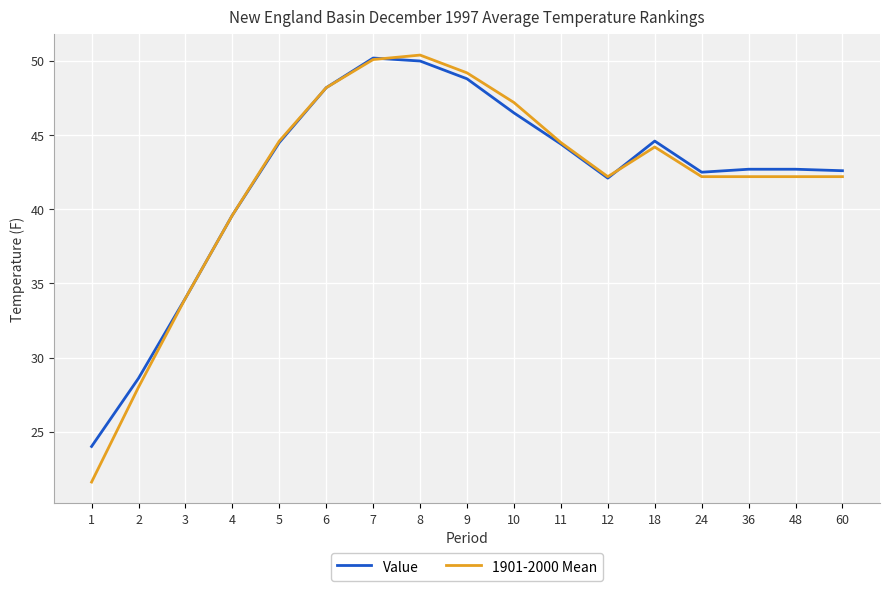

Is it true that Value equals 86.9 at 8?

False